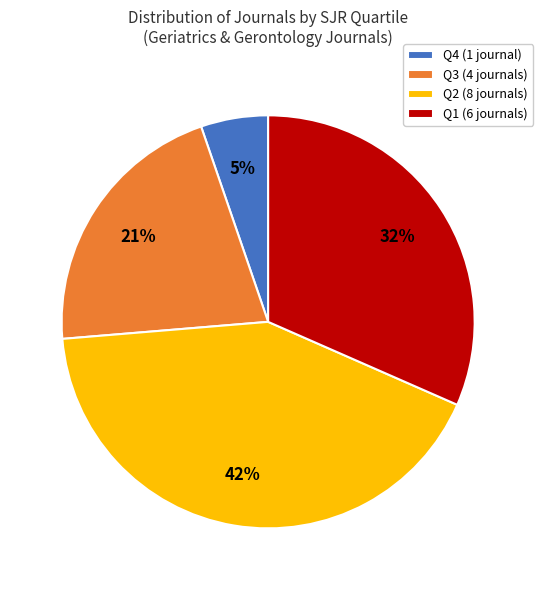

To the nearest percent, what is the difference between the largest and smallest slice percentages?

37%